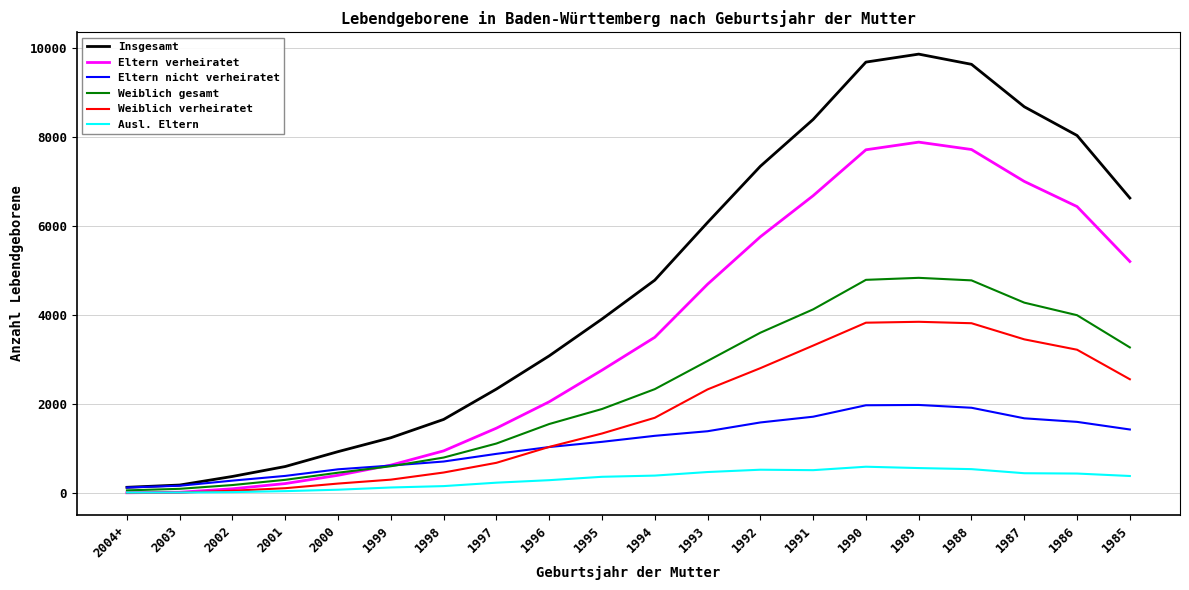

Which series changed the most between 2000 and 1989?

Insgesamt